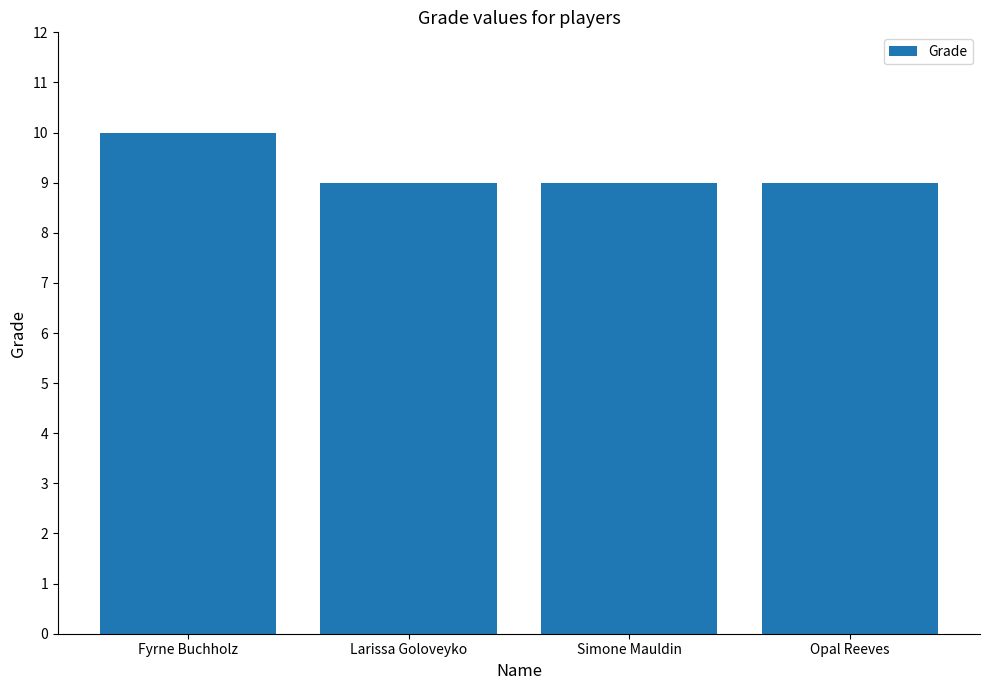

What is the maximum value shown in the chart?

10